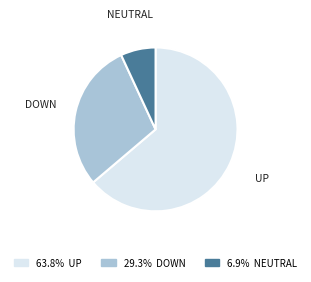

Does any single category account for the majority?

Yes